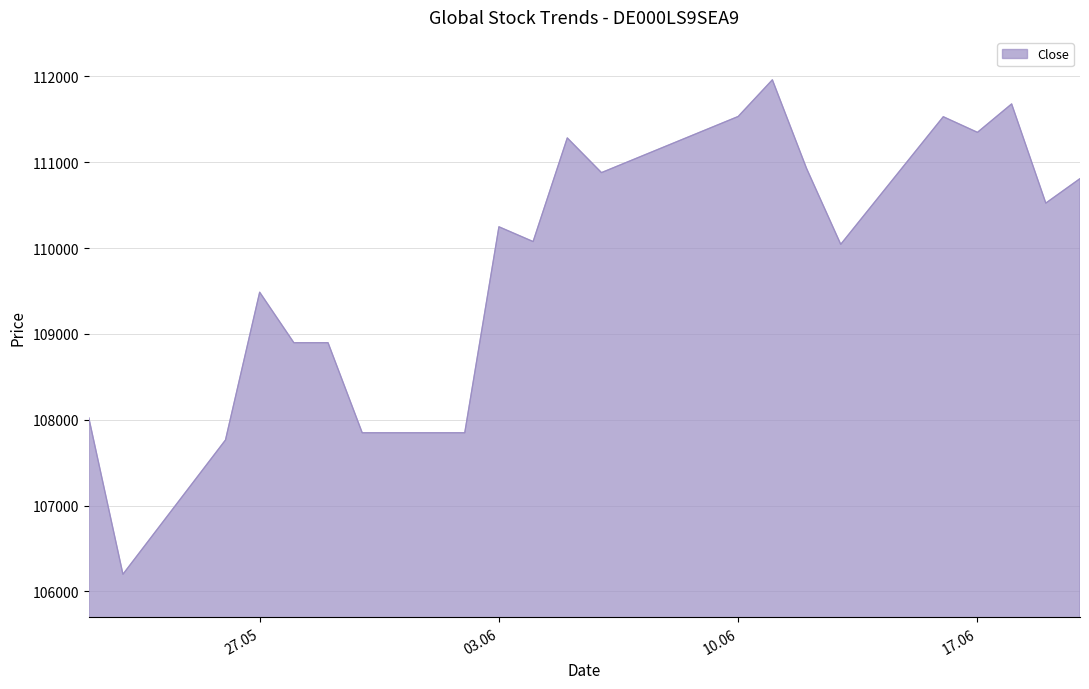

What is the difference between the maximum and minimum values?

5759